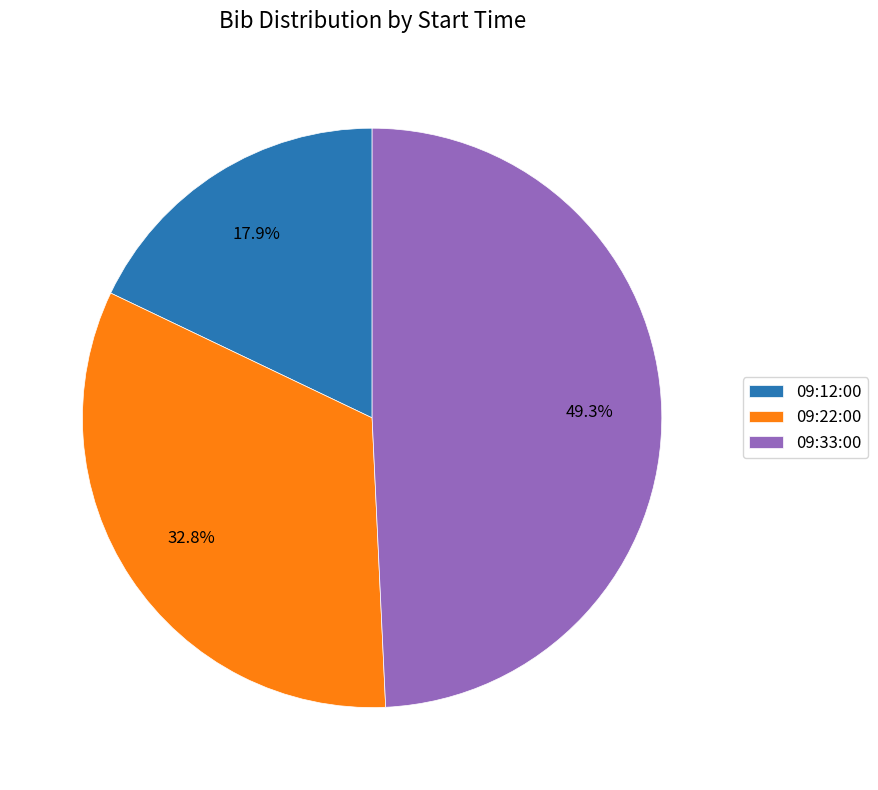

What percentage is the 09:12:00 slice, to the nearest percent?

18%